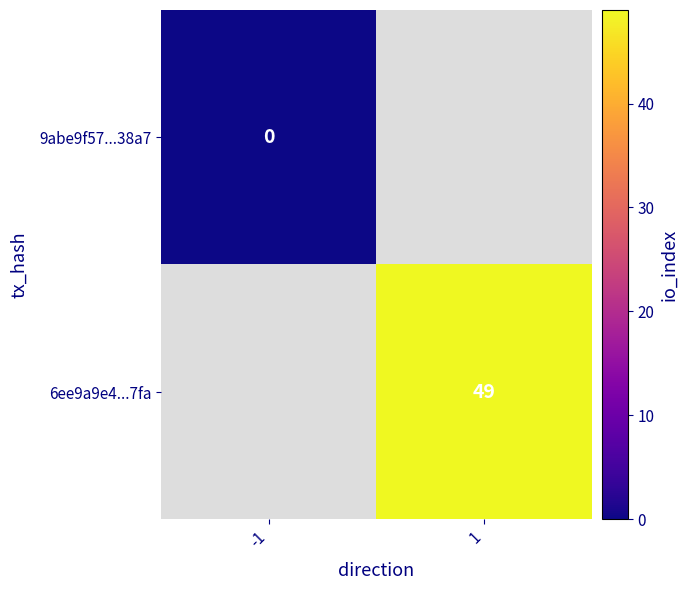

How many data points does each series have?

2